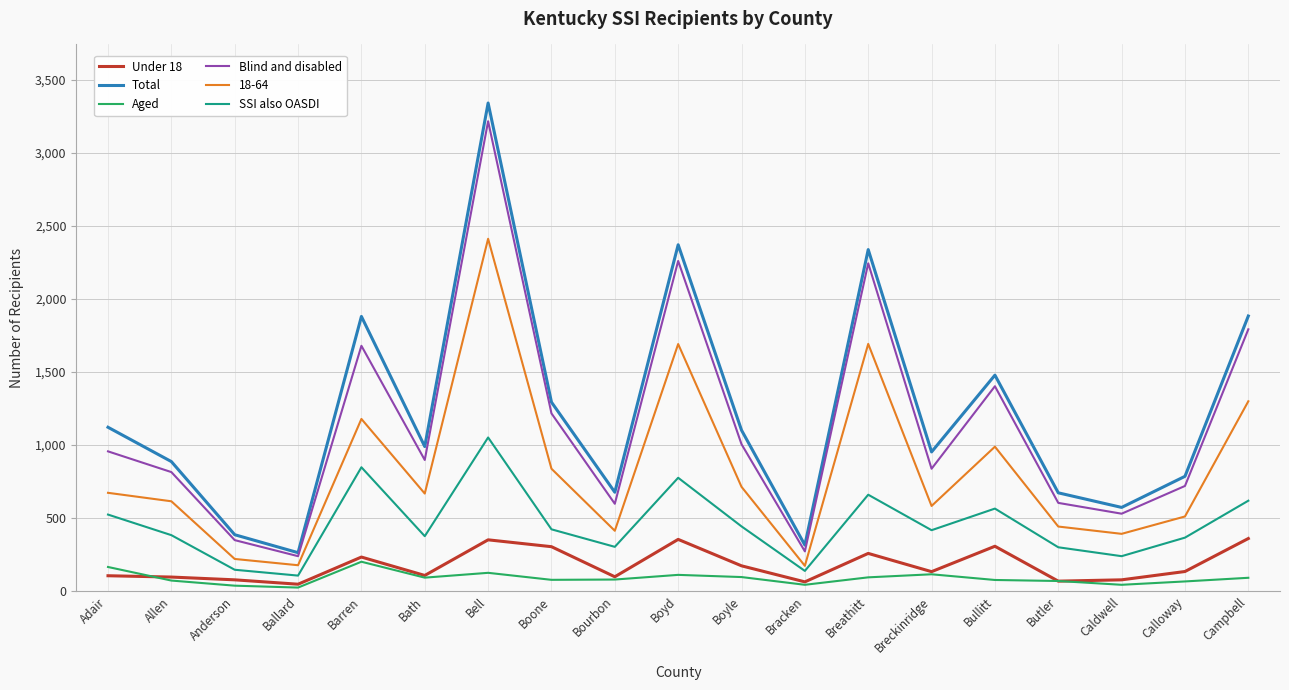

True or false: Aged and Under 18 intersect in this chart.

True